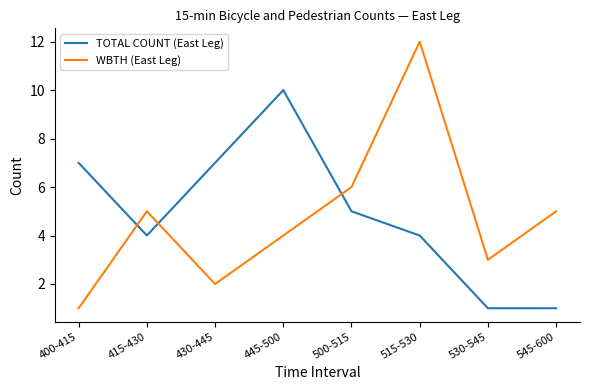

At which category does TOTAL COUNT (East Leg) reach its first local valley?

415-430